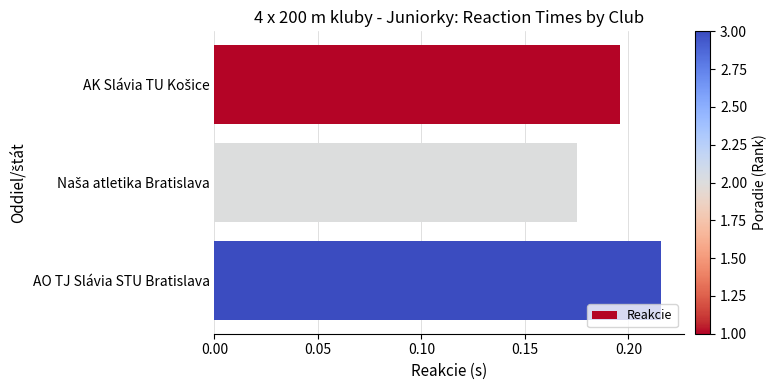

Which category has the highest value across all series?

AO TJ Slávia STU Bratislava